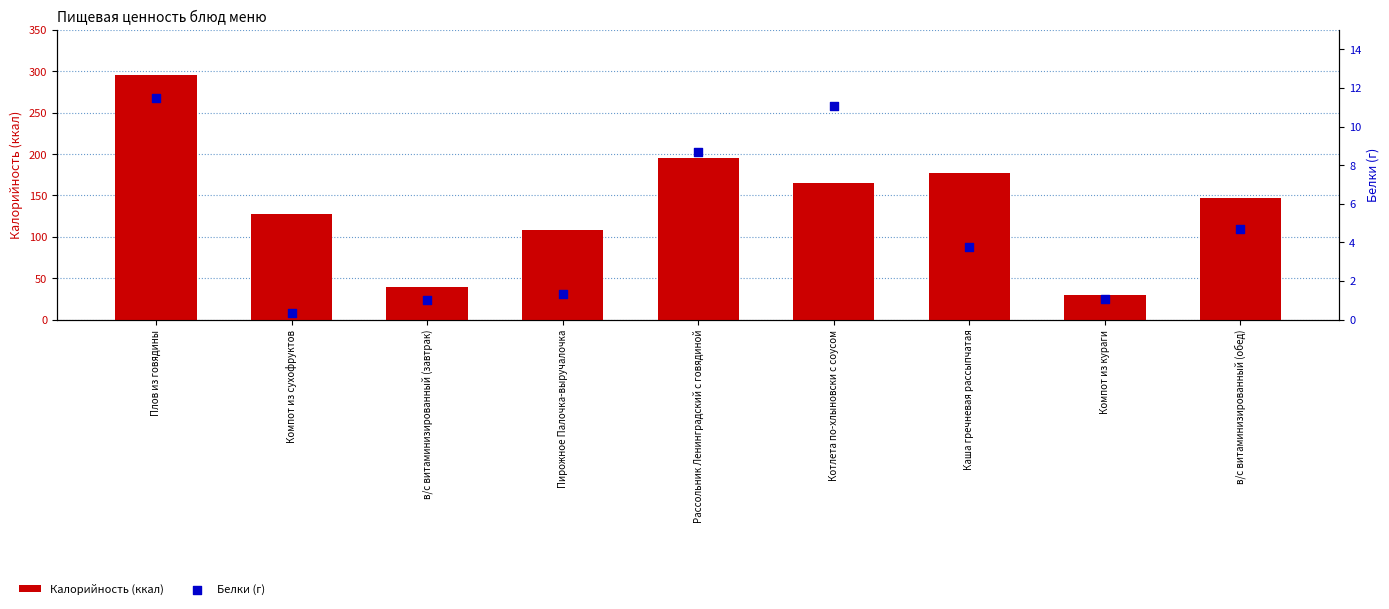

Is the value of Белки (г) at в/с витаминизированный (завтрак) greater than the value of Калорийность (ккал) at Каша гречневая рассыпчатая?

No